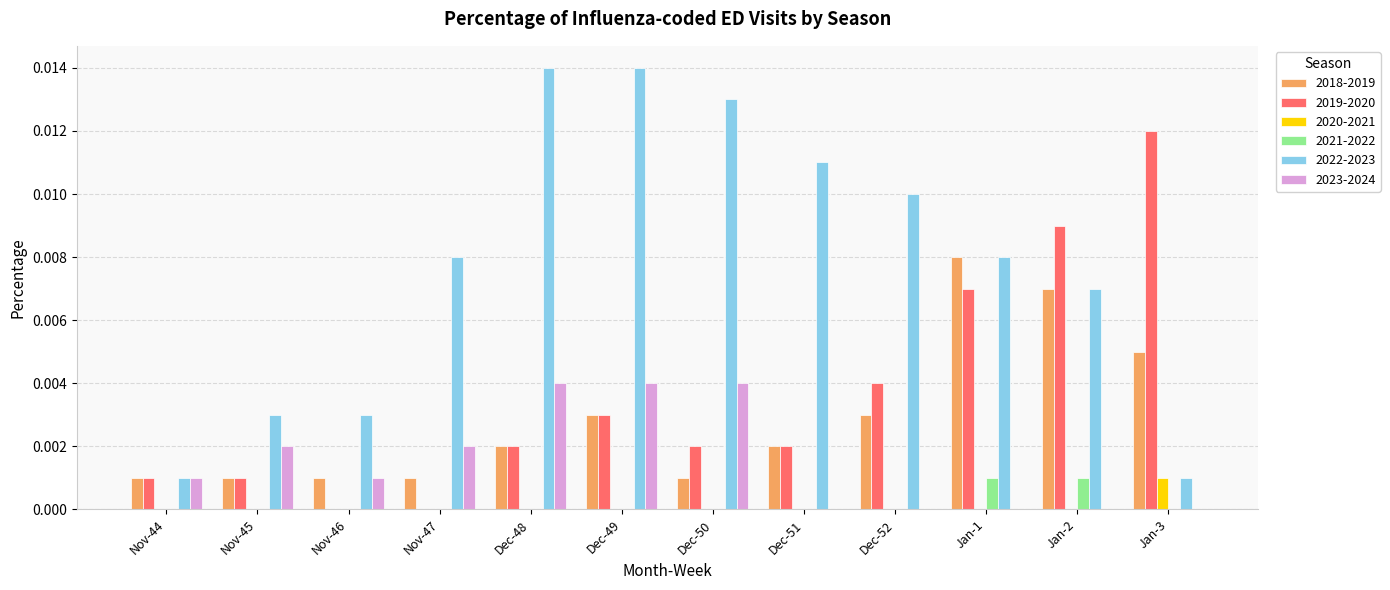

Count the number of categories in the chart.

12